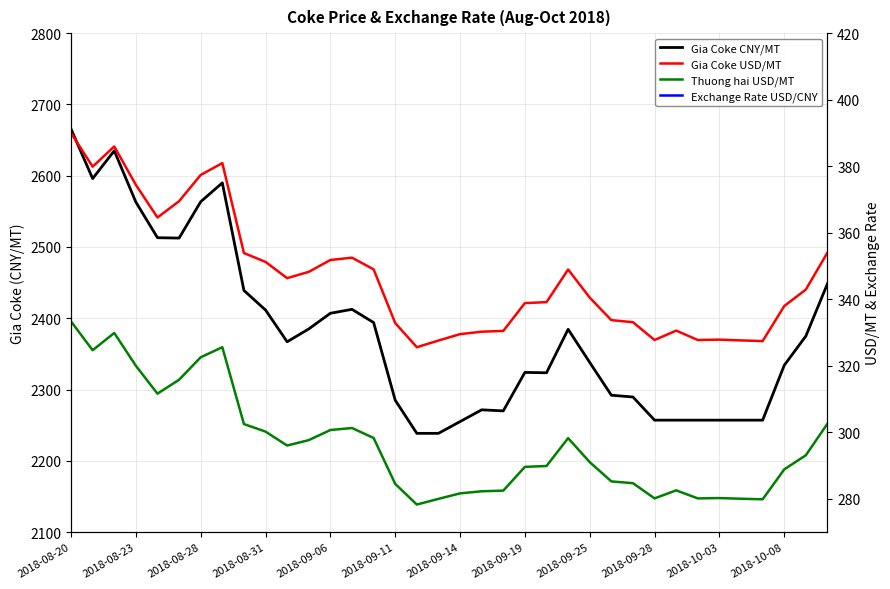

Is it true that Exchange Rate USD/CNY equals 6.9 at 20?

True